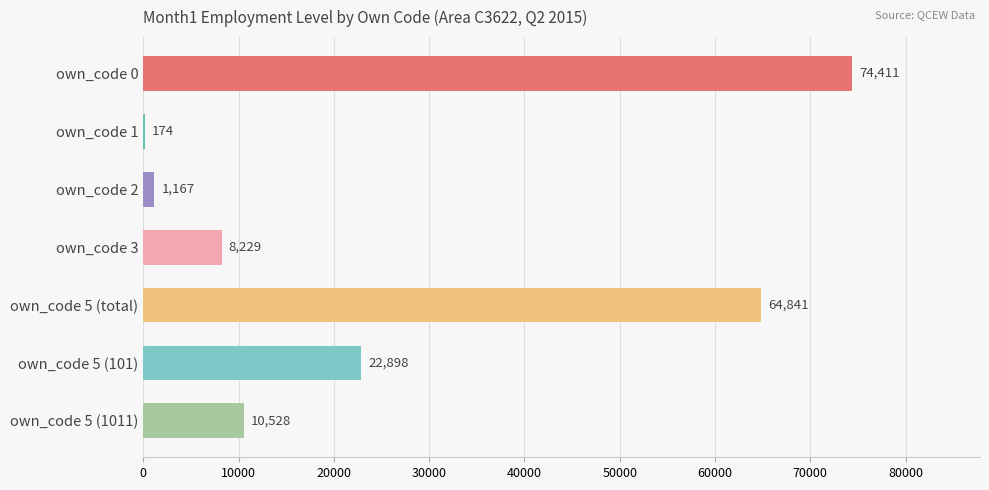

What is the change in value from own_code 1 to own_code 5 (101)?

+22724